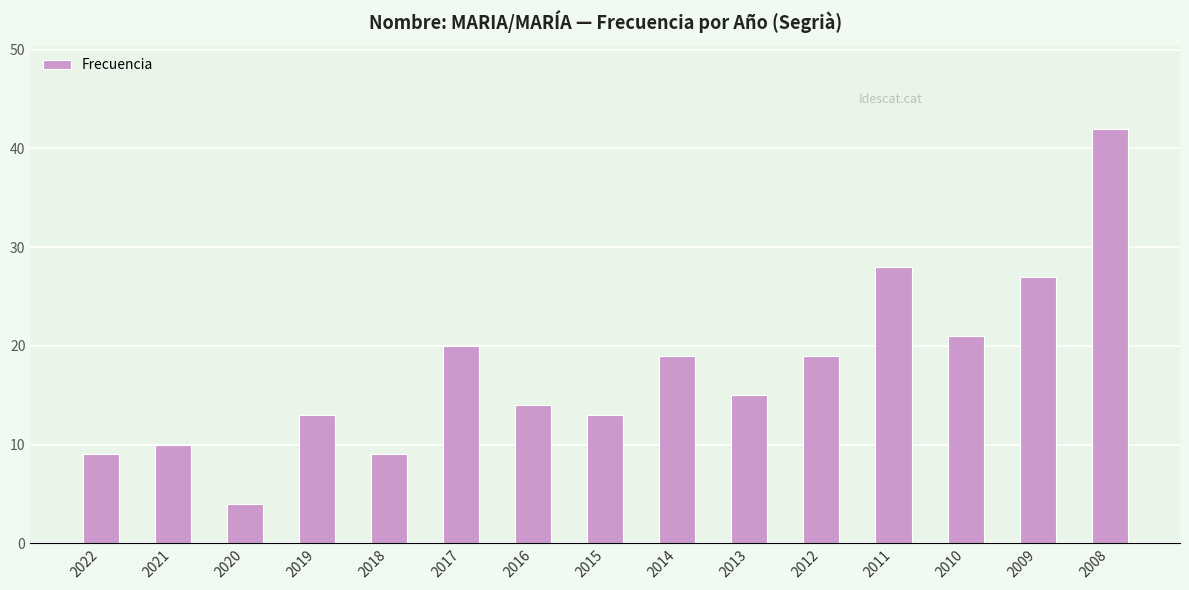

How many data points does each series have?

15